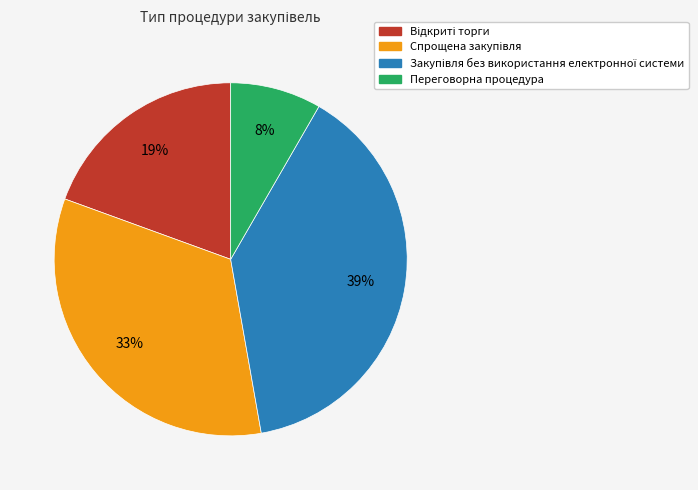

Does any single category account for the majority?

No